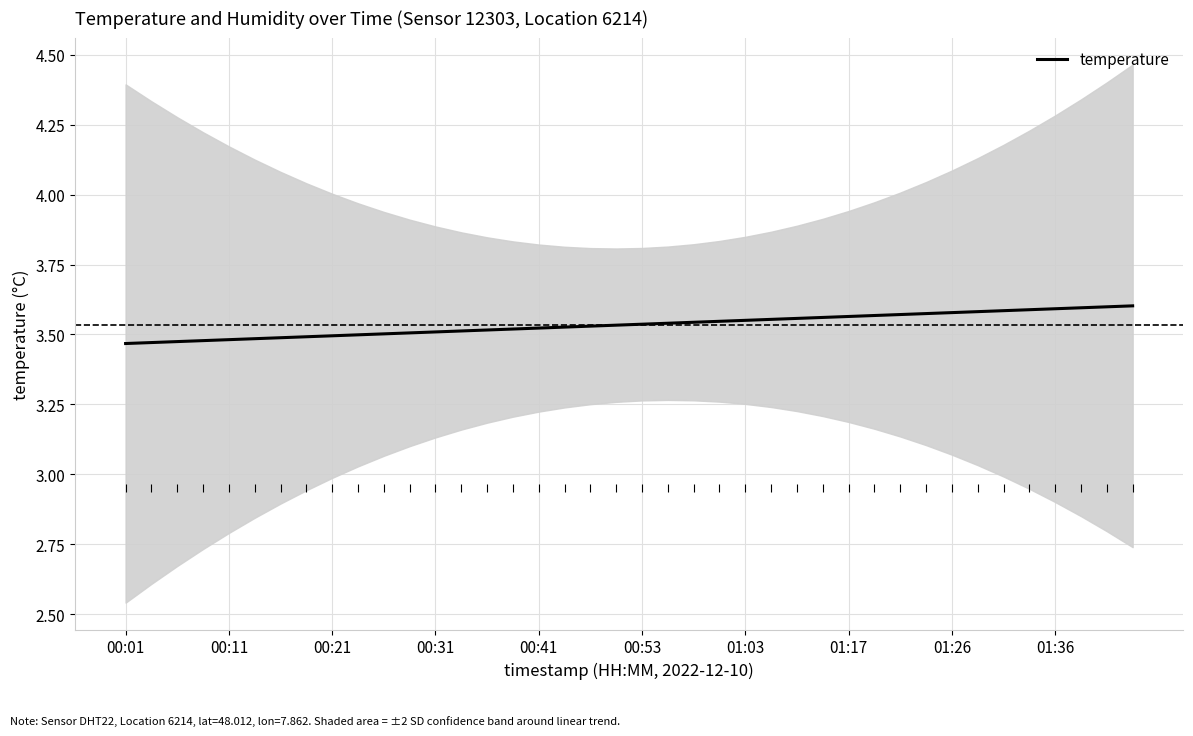

The temperature series shows 5.3 at 01:03. True or false?

False